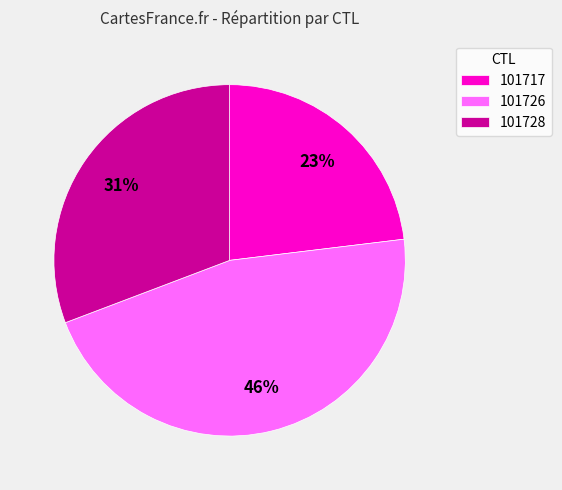

Combined, do 101728 and 101726 account for over 50%?

Yes